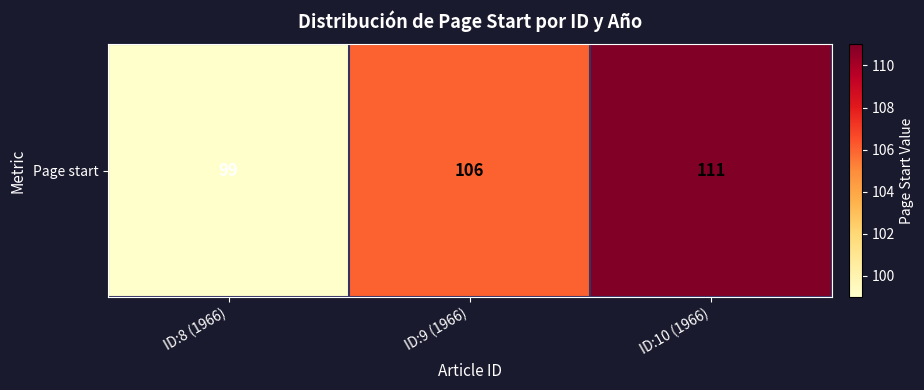

What is the change in value from ID:8 (1966) to ID:10 (1966)?

+12